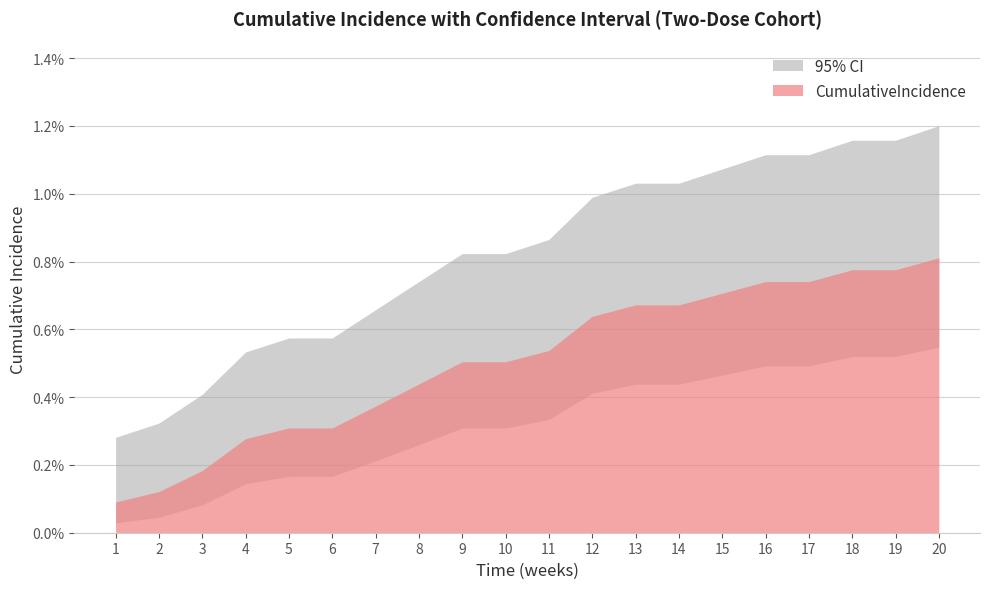

Is the value of ub100 at 15 greater than the value of CumulativeIncidence at 9?

Yes